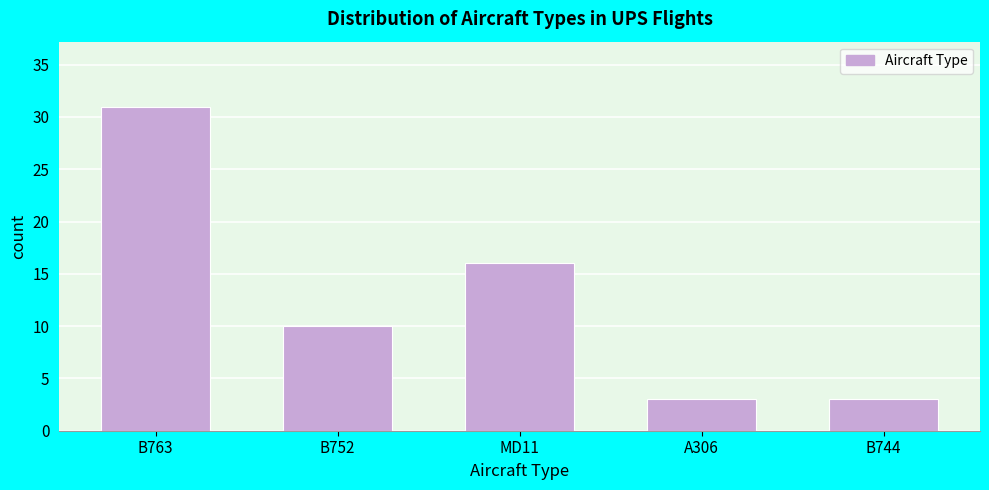

Reading left to right, list all the values displayed in this chart.

B763=31	B752=10	MD11=16	A306=3	B744=3